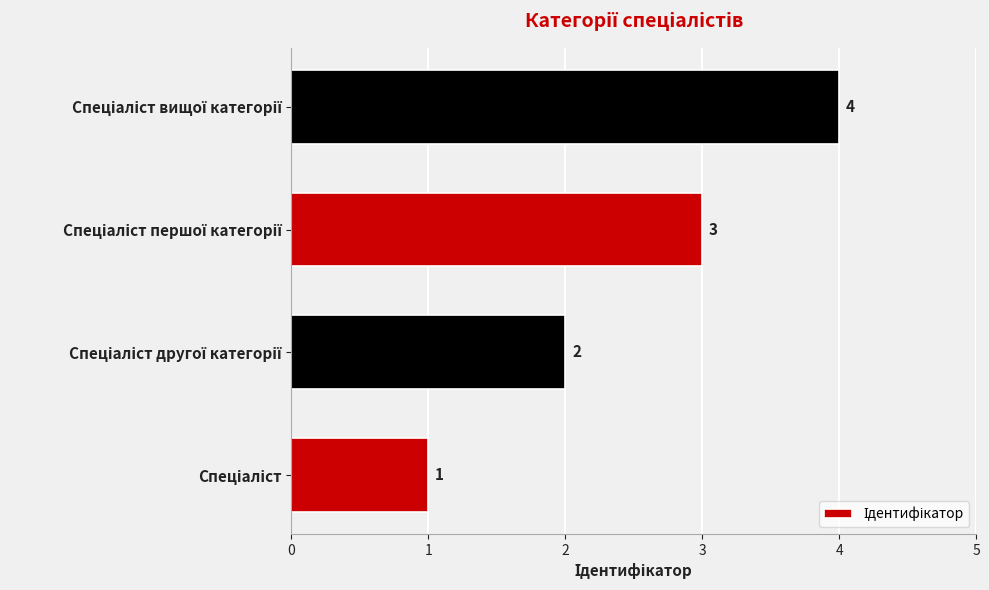

What is the maximum value shown in the chart?

4